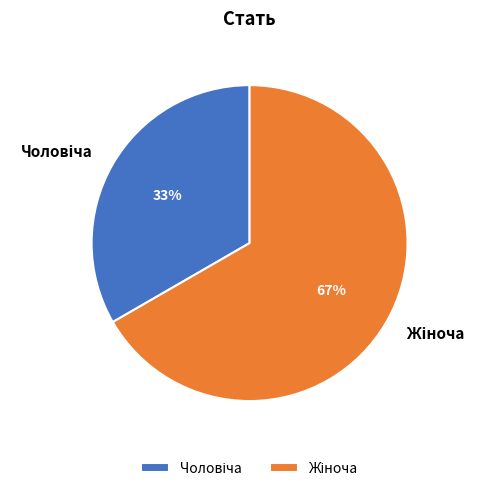

To the nearest percent, what is the average slice percentage?

50%